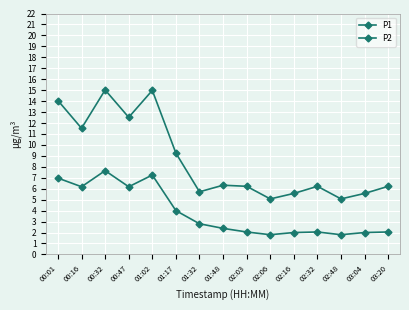

The P1 series shows 5.1 at 02:06. True or false?

True